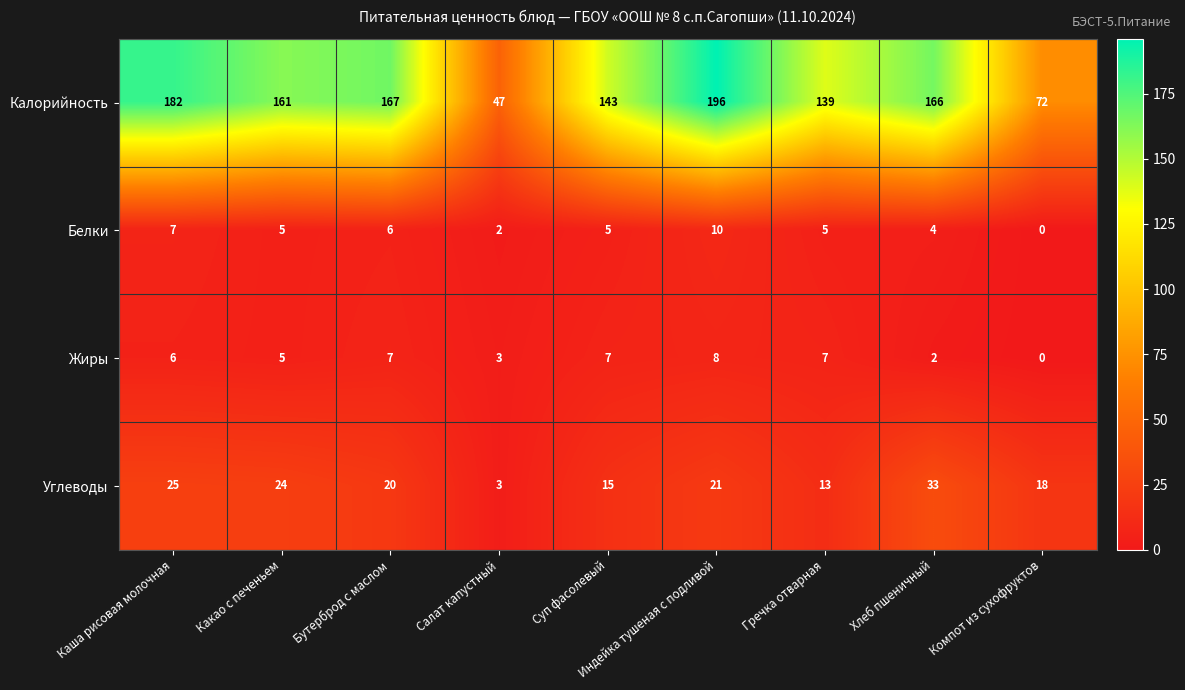

What is the sum of all Калорийность values?

1273